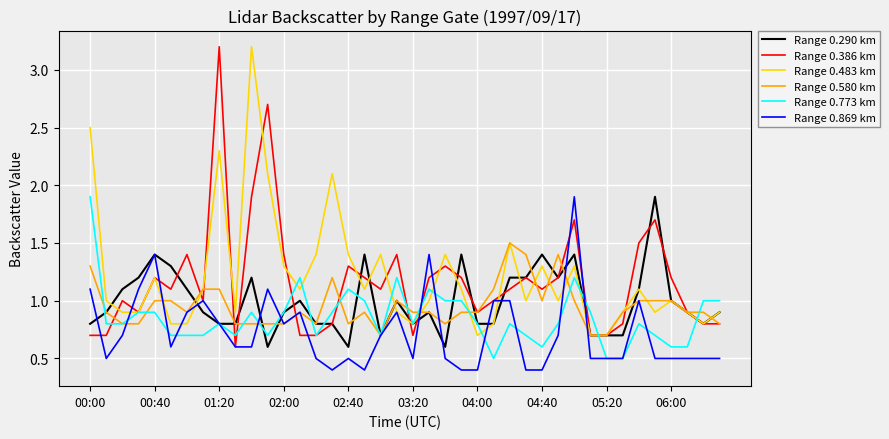

Reading left to right, list all the values displayed in this chart.

Range 0.290 km: 0.8	0.9	1.1	1.2	1.4	1.3	1.1	0.9	0.8	0.8	1.2	0.6	0.9	1.0	0.8	0.8	0.6	1.4	0.7	1.0	0.8	0.9	0.6	1.4	0.8	0.8	1.2	1.2	1.4	1.2	1.4	0.7	0.7	0.7	1.1	1.9	1.0	0.9	0.8	0.9
Range 0.386 km: 0.7	0.7	1.0	0.9	1.2	1.1	1.4	1.0	3.2	0.6	1.9	2.7	1.4	0.7	0.7	0.8	1.3	1.2	1.1	1.4	0.7	1.2	1.3	1.2	0.9	1.0	1.1	1.2	1.1	1.2	1.7	0.7	0.7	0.8	1.5	1.7	1.2	0.9	0.8	0.8
Range 0.483 km: 2.5	1.0	0.9	0.9	1.2	0.8	0.8	1.1	2.3	0.9	3.2	2.1	1.3	1.1	1.4	2.1	1.4	1.1	1.4	0.9	0.8	1.0	1.4	1.1	0.7	0.8	1.5	1.0	1.3	1.0	1.3	0.7	0.7	0.9	1.1	0.9	1.0	0.9	0.8	0.9
Range 0.580 km: 1.3	0.9	0.8	0.8	1.0	1.0	0.9	1.1	1.1	0.8	0.8	0.8	0.8	0.9	0.8	1.2	0.8	0.9	0.7	1.0	0.9	0.9	0.8	0.9	0.9	1.1	1.5	1.4	1.0	1.4	1.0	0.7	0.7	0.9	1.0	1.0	1.0	0.9	0.9	0.8
Range 0.773 km: 1.9	0.8	0.8	0.9	0.9	0.7	0.7	0.7	0.8	0.7	0.9	0.7	0.9	1.2	0.7	0.9	1.1	1.0	0.7	1.2	0.8	1.1	1.0	1.0	0.8	0.5	0.8	0.7	0.6	0.8	1.2	0.9	0.5	0.5	0.8	0.7	0.6	0.6	1.0	1.0
Range 0.869 km: 1.1	0.5	0.7	1.1	1.4	0.6	0.9	1.0	0.8	0.6	0.6	1.1	0.8	0.9	0.5	0.4	0.5	0.4	0.7	0.9	0.5	1.4	0.5	0.4	0.4	1.0	1.0	0.4	0.4	0.7	1.9	0.5	0.5	0.5	1.0	0.5	0.5	0.5	0.5	0.5